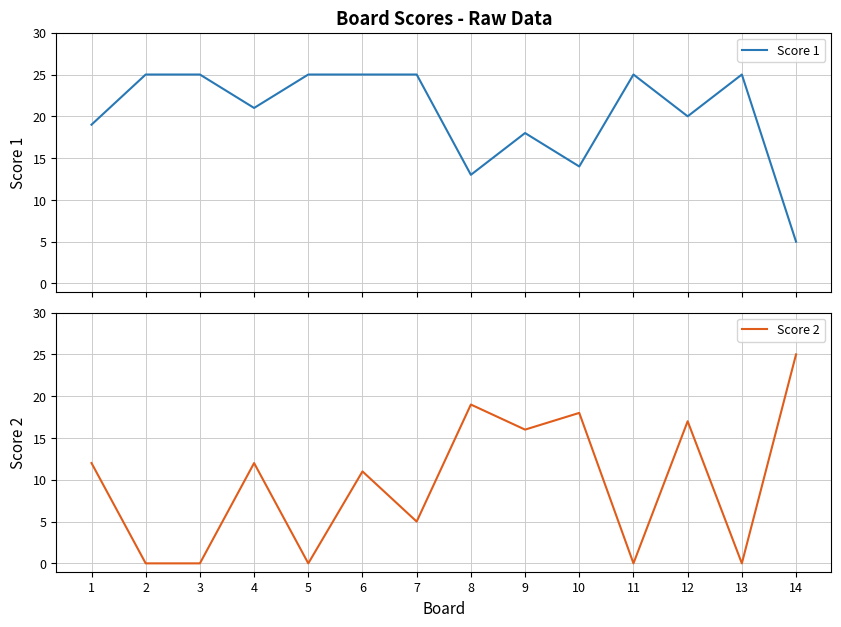

What value does the Score 2 series have at 9?

16